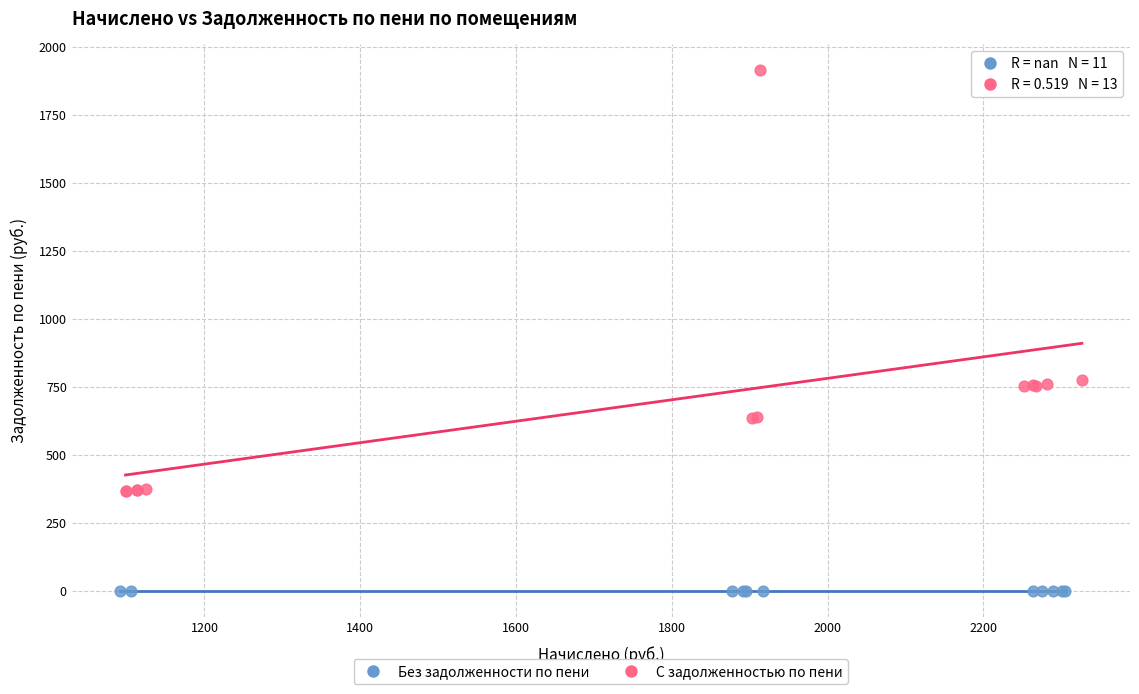

Which series contains the highest Y value?

С задолженностью по пени